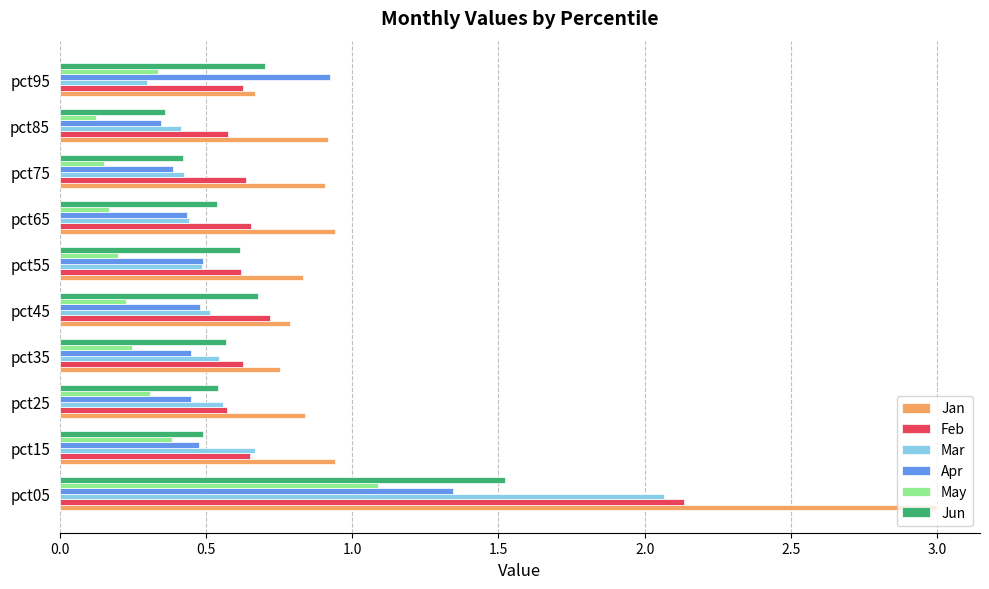

True or false: Feb has a value of 0.3 at pct35.

False